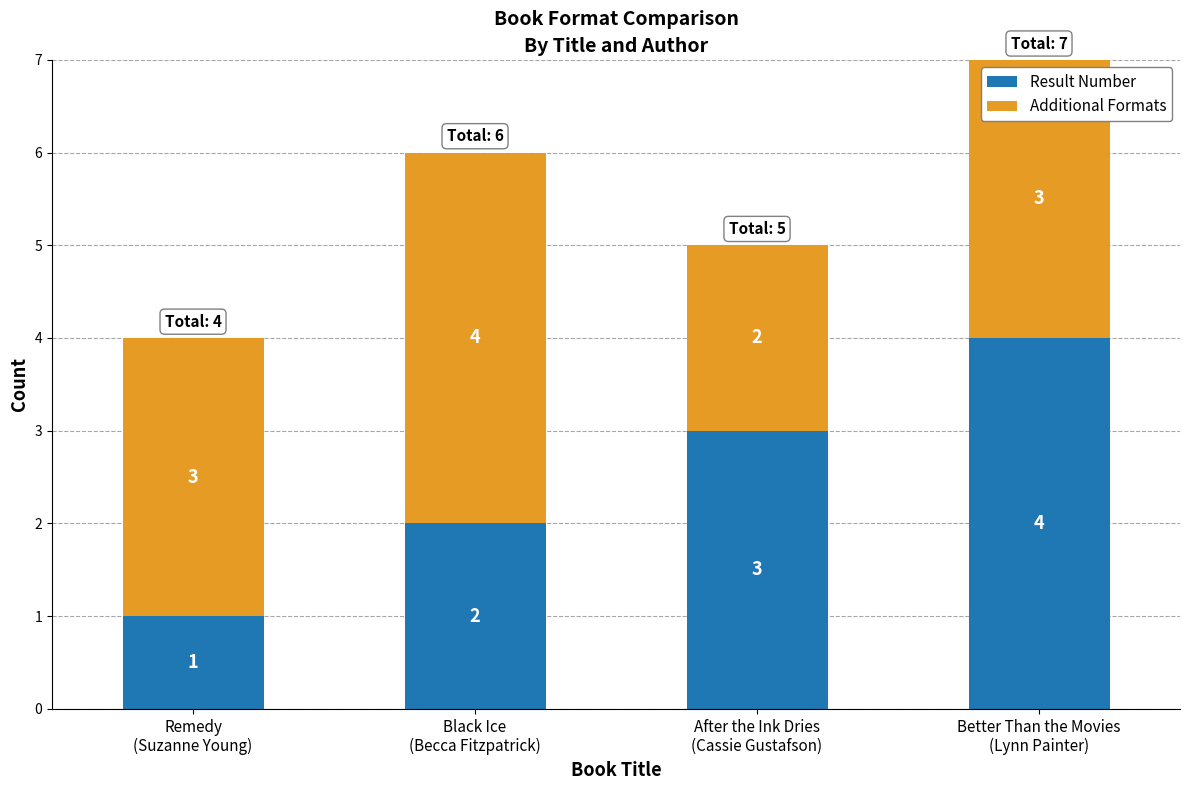

Reading left to right, list the values for the Result Number series.

1	2	3	4